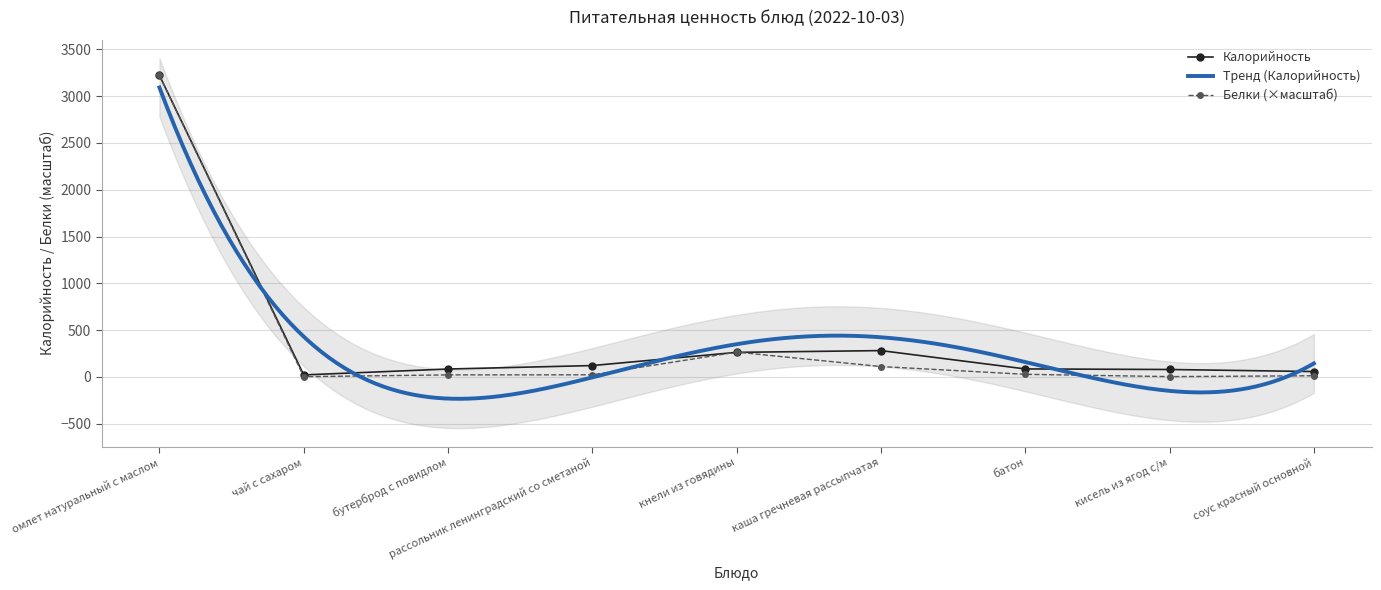

Which series has the largest total across all categories?

Калорийность